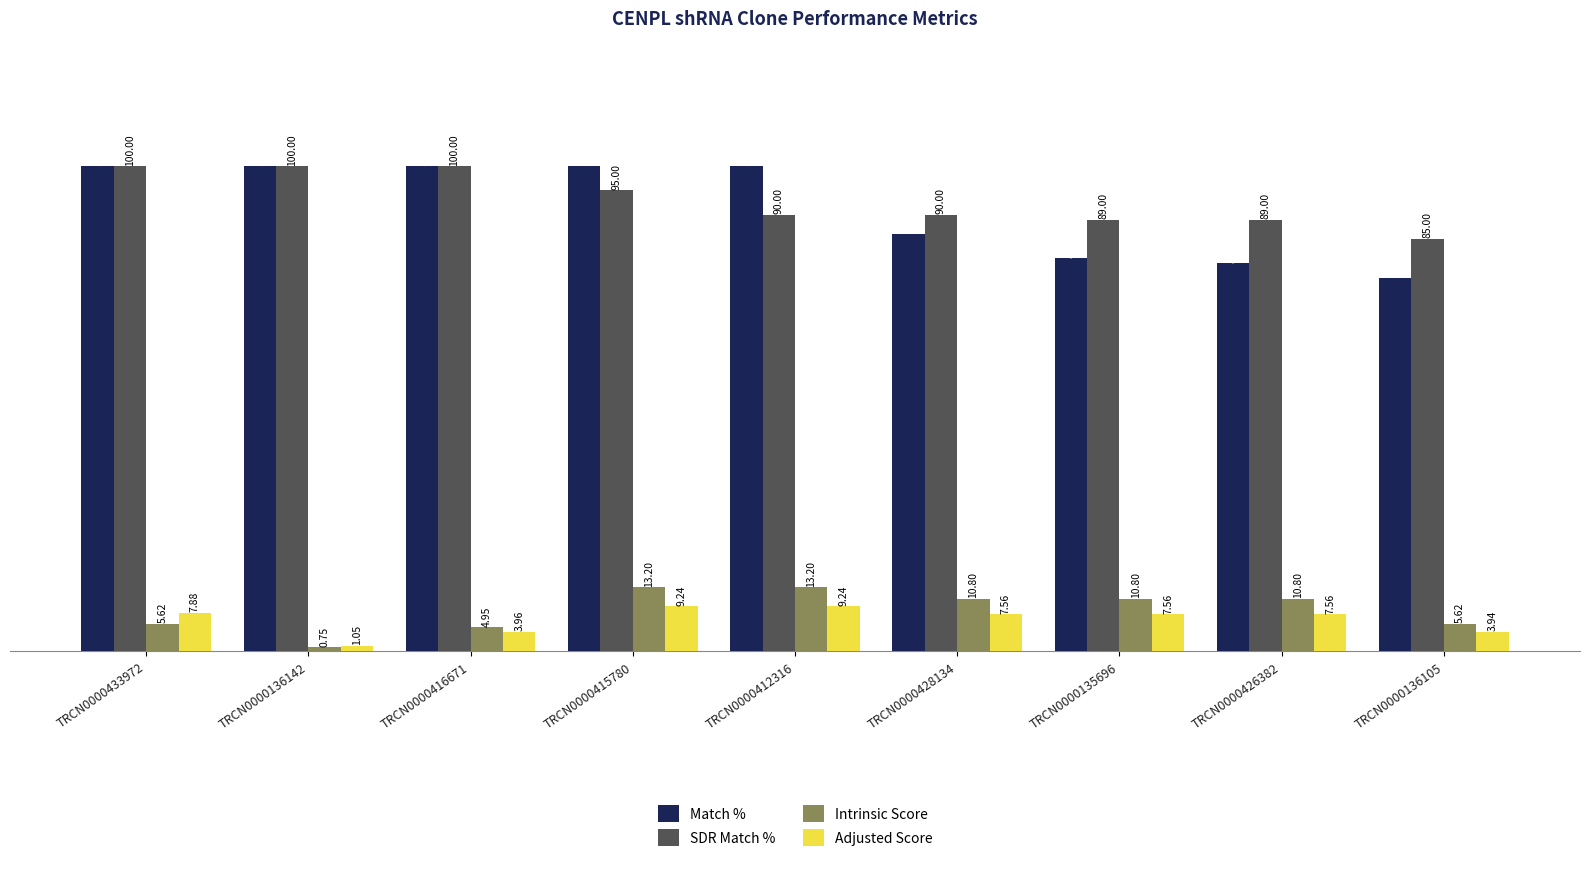

What is the label of the 7th bar from the left?

TRCN0000135696